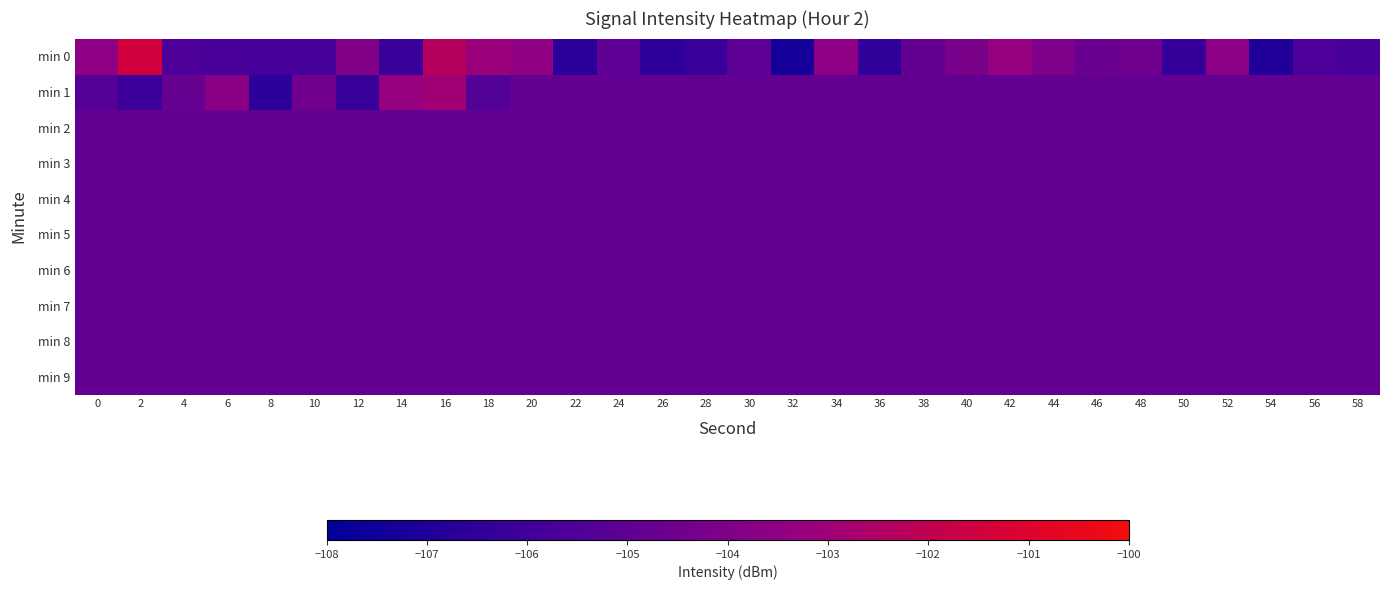

At which category is the sum across all series the highest?

16